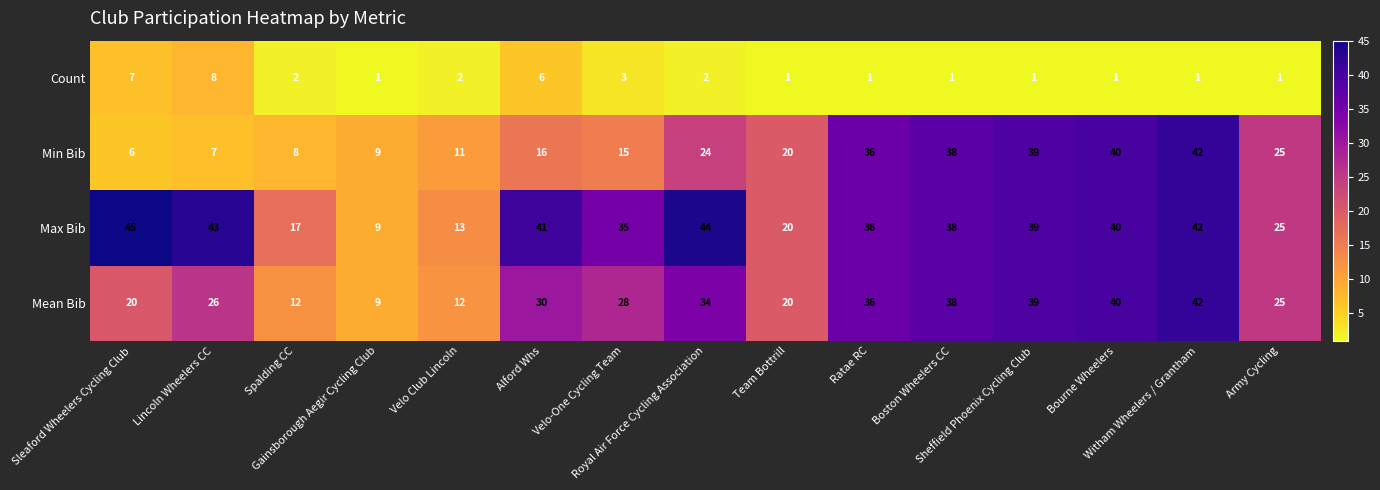

Count the Count values in the range 1 to 3.

12